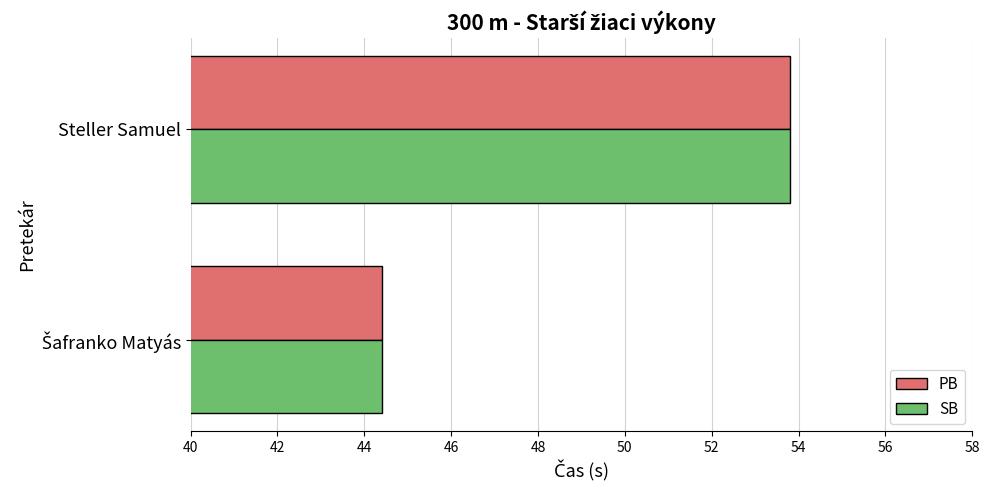

At which category is the sum across all series the highest?

Steller Samuel